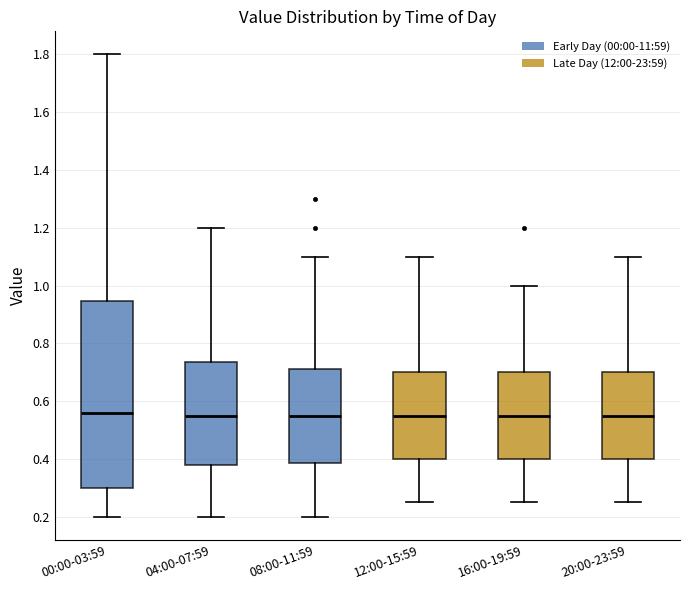

Reading left to right, read every box against the y-axis: the position of its median line, the range the box covers, and the ends of its whiskers. The values are not printed on the chart, so give them approximately, as read against the axis.

00:00-03:59: median 0.56, box 0.30 to 0.94, whiskers 0.20 to 1.80
04:00-07:59: median 0.56, box 0.38 to 0.74, whiskers 0.20 to 1.20
08:00-11:59: median 0.56, box 0.38 to 0.72, whiskers 0.20 to 1.10
12:00-15:59: median 0.56, box 0.40 to 0.70, whiskers 0.26 to 1.10
16:00-19:59: median 0.56, box 0.40 to 0.70, whiskers 0.26 to 1.00
20:00-23:59: median 0.56, box 0.40 to 0.70, whiskers 0.26 to 1.10